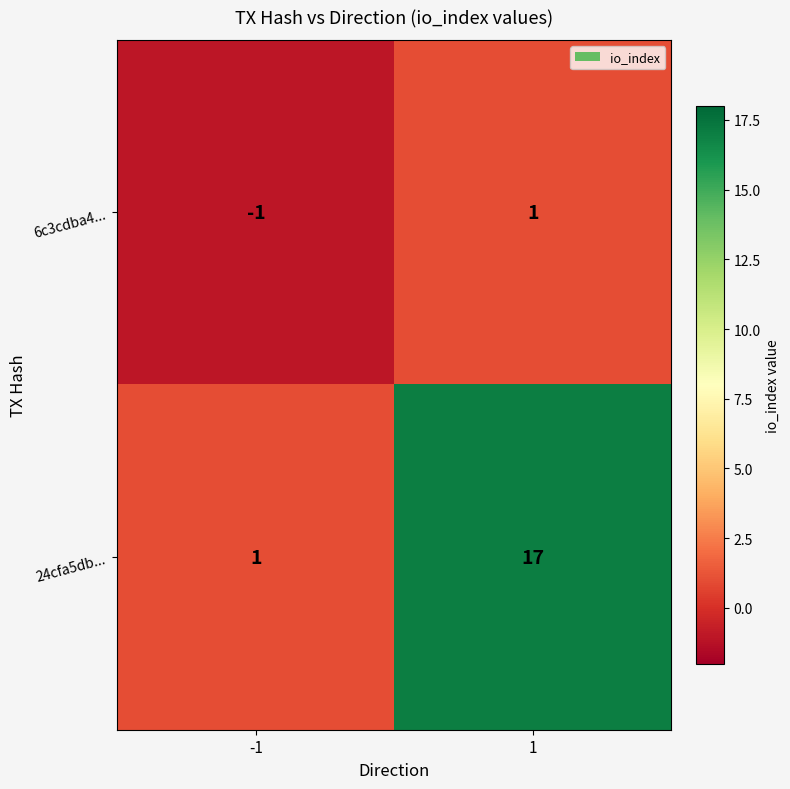

Which series has the largest range (max minus min)?

24cfa5db...